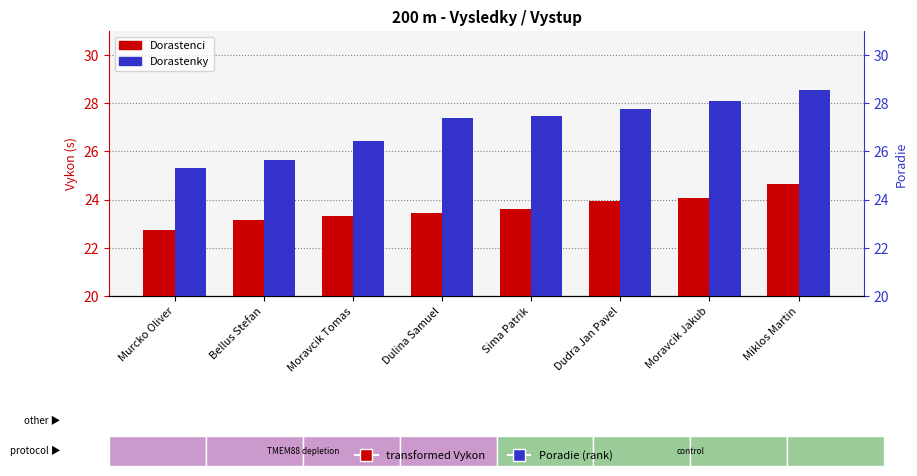

At which label does Dorastenky reach its minimum?

Murcko Oliver